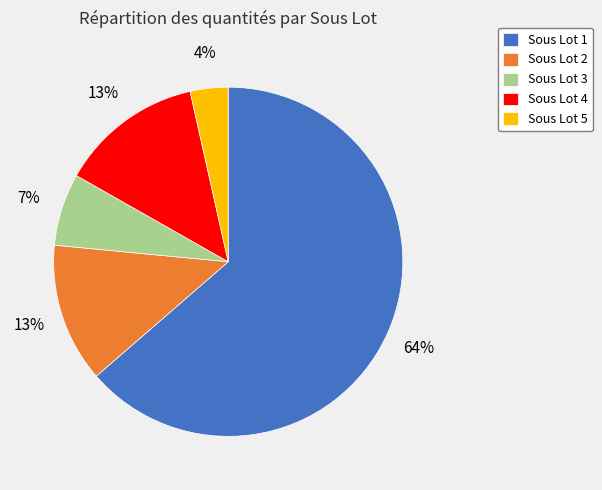

How many slices are in this pie chart?

5